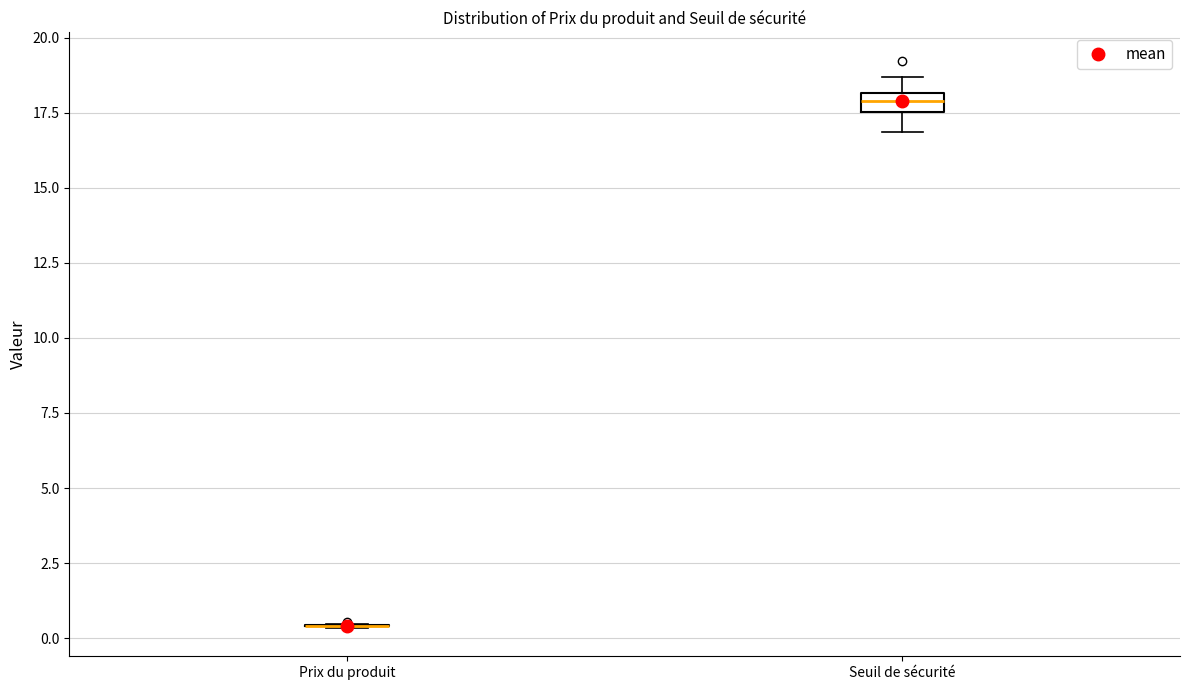

Comparing the boxes themselves (not the whiskers), which one is the tallest?

Seuil de sécurité